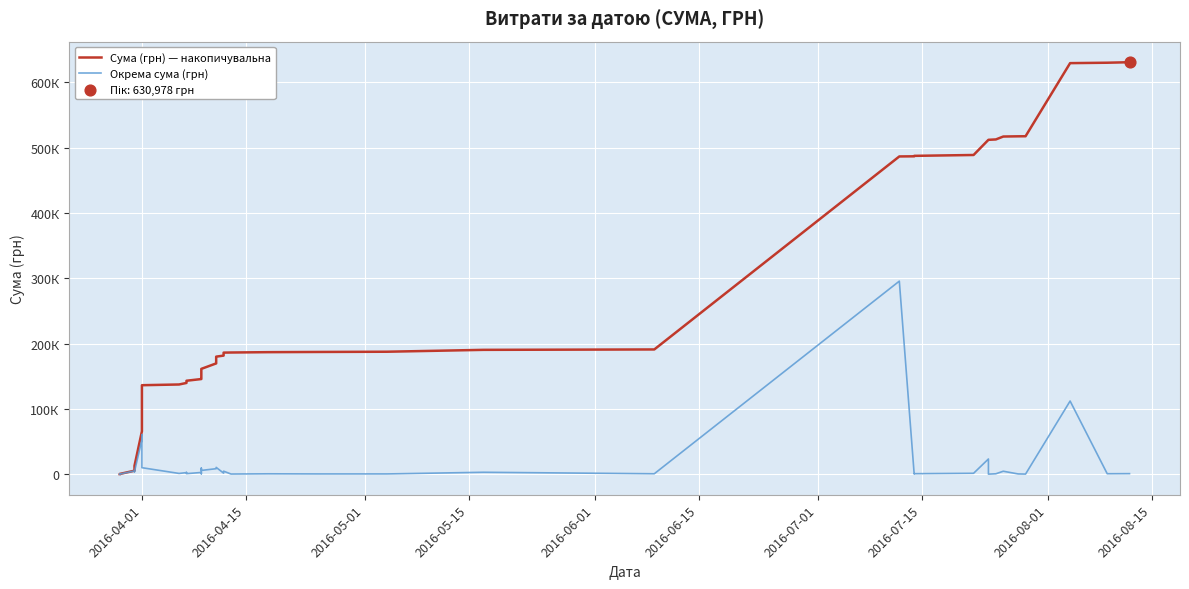

What are all the series names shown in the legend?

Сума (грн) — накопичувальна, Окрема сума (грн)